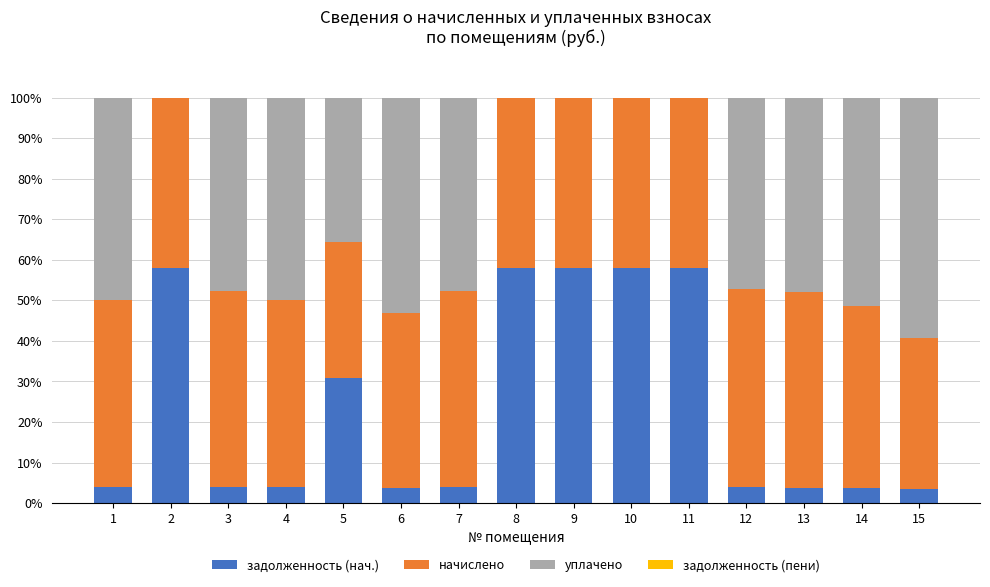

What is the total value across all series at 3?

100.0